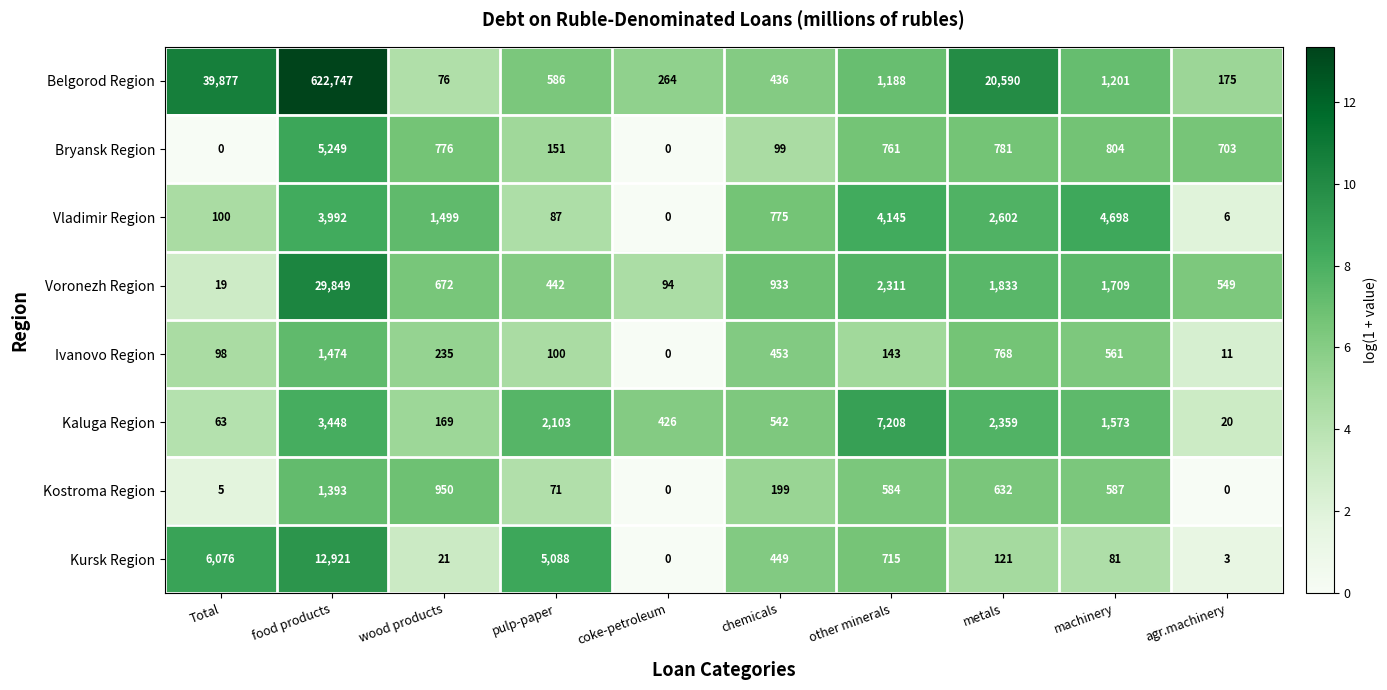

Which series has the largest range (max minus min)?

Belgorod Region